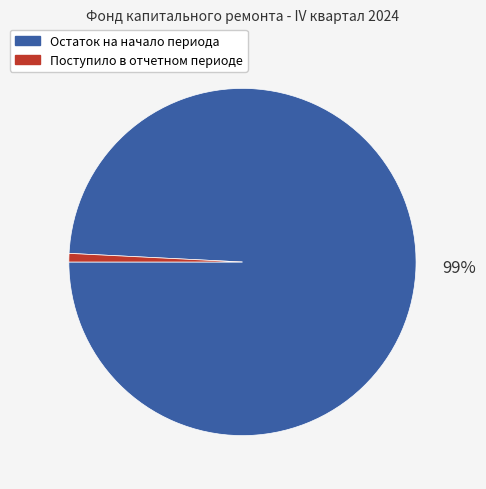

Is it true that Поступило в отчетном периоде is 1% of the pie?

True